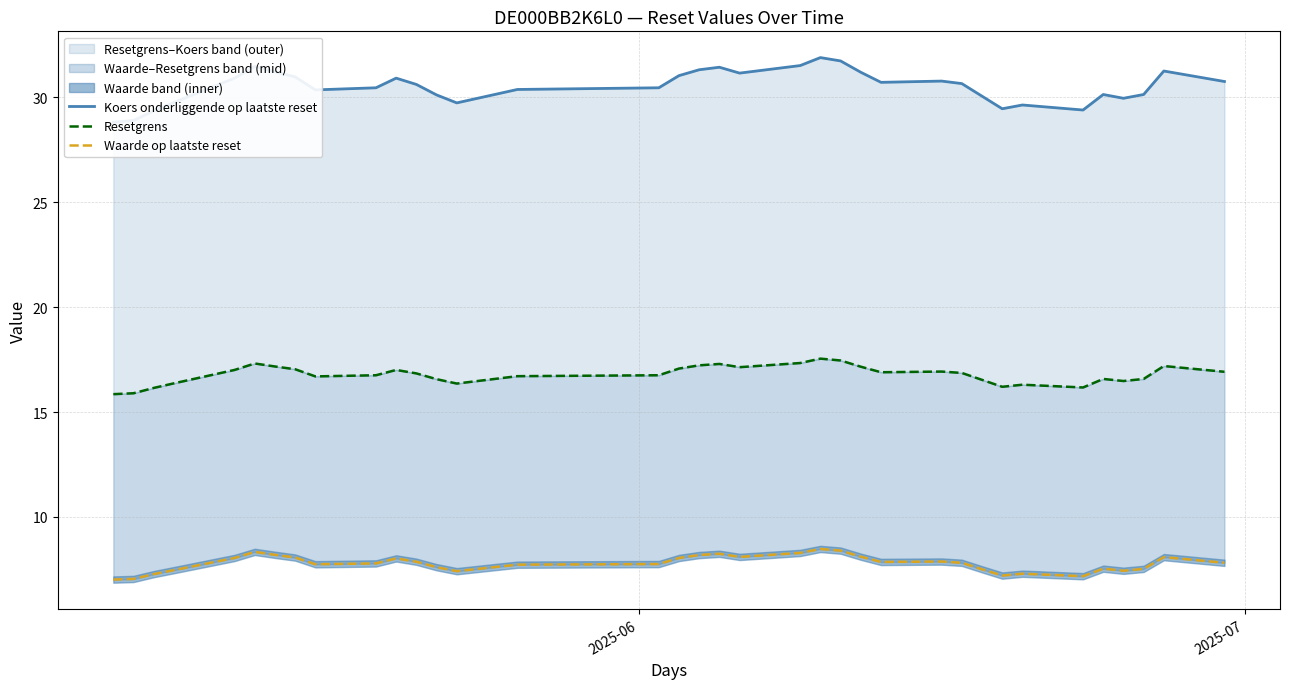

True or false: Resetgrens and Koers onderliggende op laatste reset intersect in this chart.

False